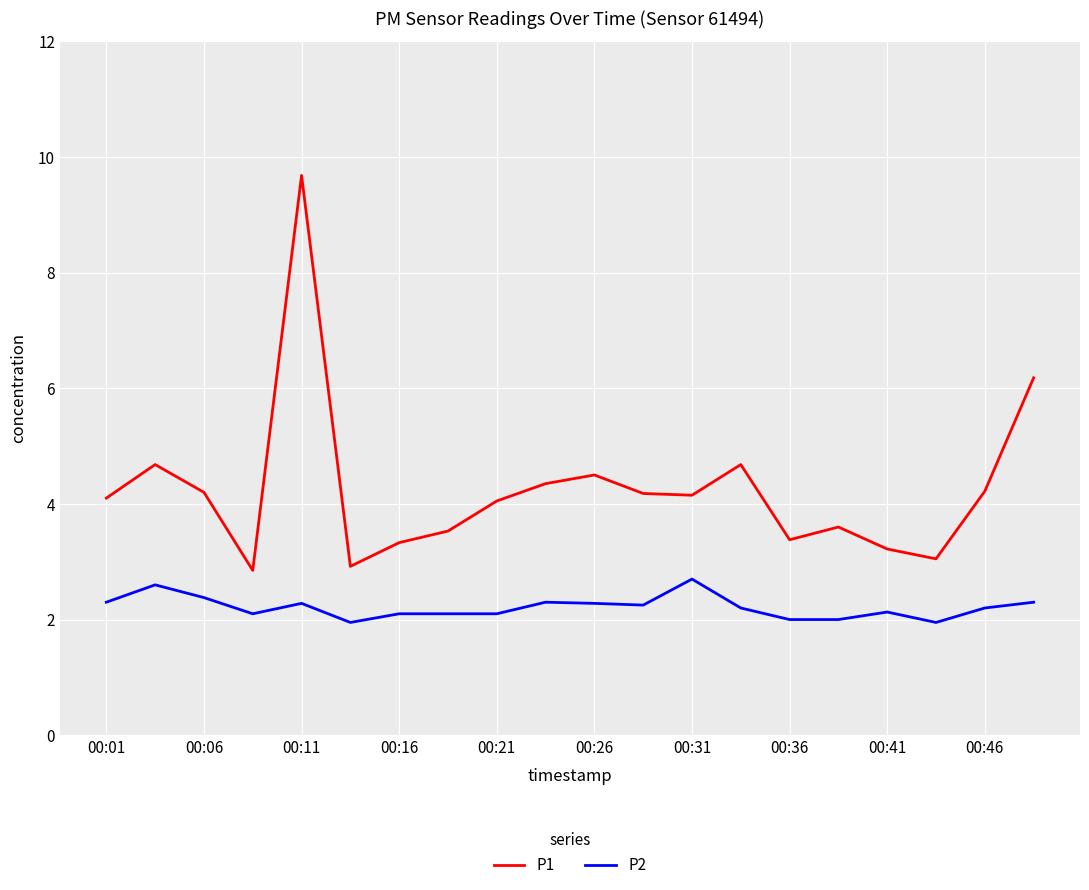

What is the minimum value for P1?

2.9